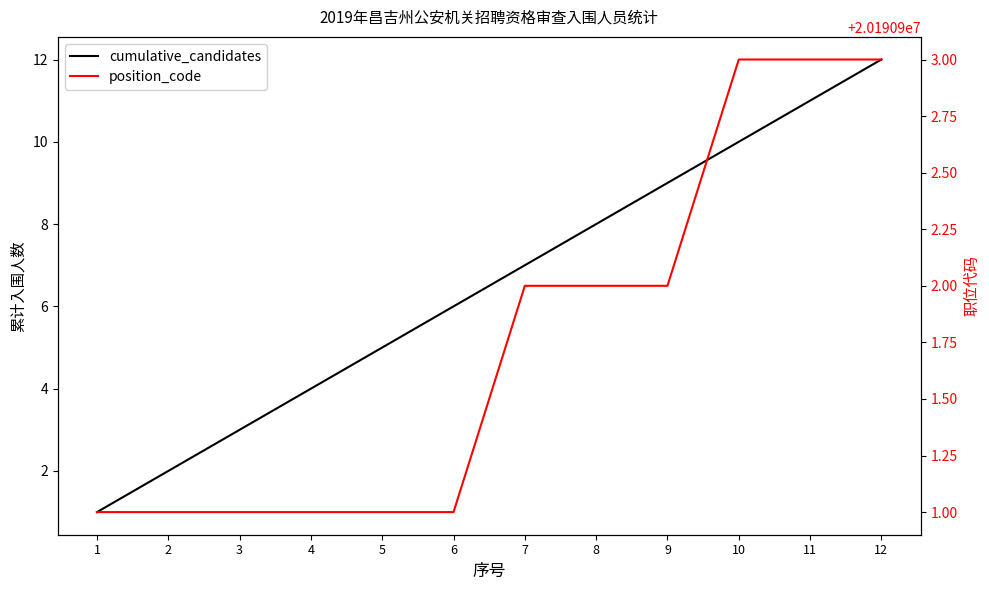

What is the sum of the cumulative_candidates values at 10 and 9?

19